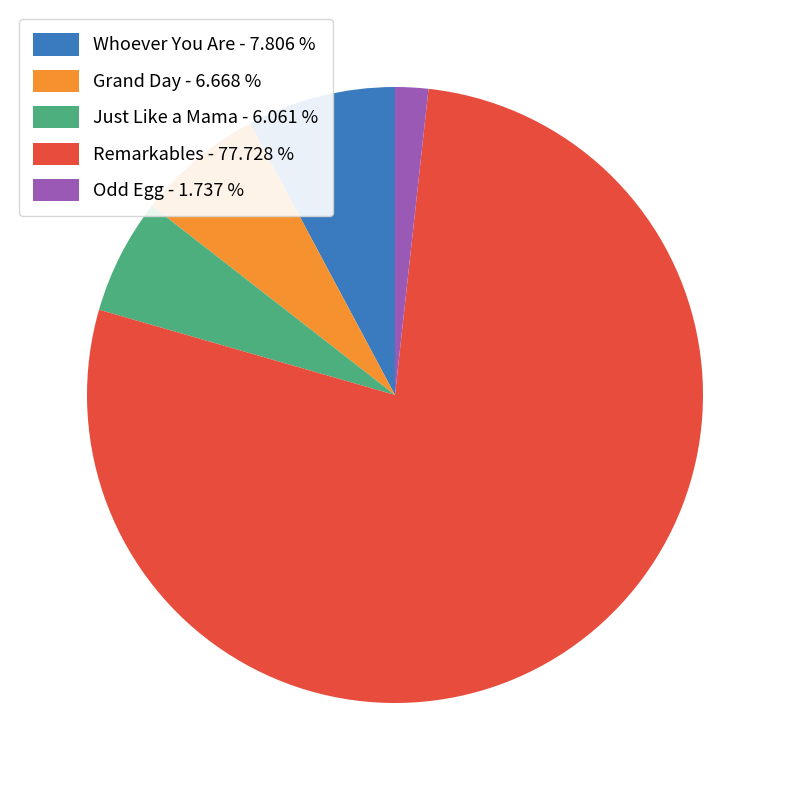

Count the number of slices in the pie.

5